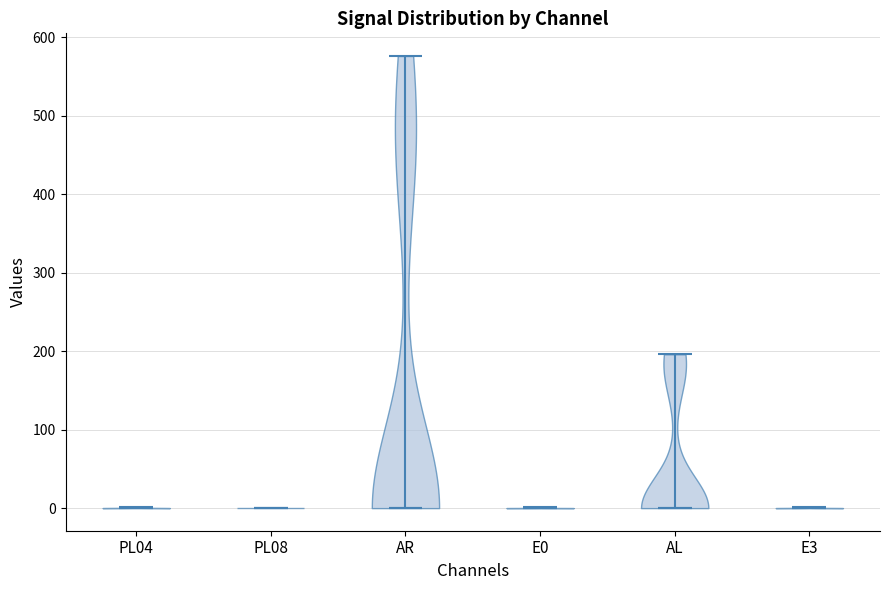

Reading left to right, read every violin against the y-axis: where its median line is, and the lowest and highest points it reaches. The values are not printed on the chart, so give them approximately, as read against the axis.

PL04: median line 0, lowest point 0, highest point 0
PL08: median line 0, lowest point 0, highest point 0
AR: median line 0, lowest point 0, highest point 580
E0: median line 0, lowest point 0, highest point 0
AL: median line 0, lowest point 0, highest point 200
E3: median line 0, lowest point 0, highest point 0